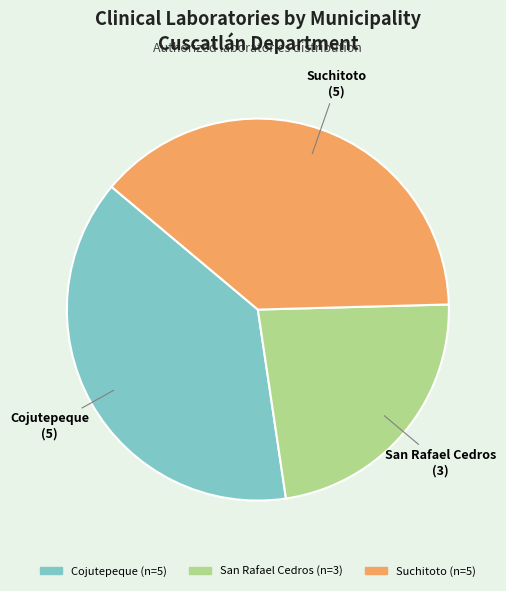

Which has a higher value, Cojutepeque or San Rafael Cedros?

Cojutepeque